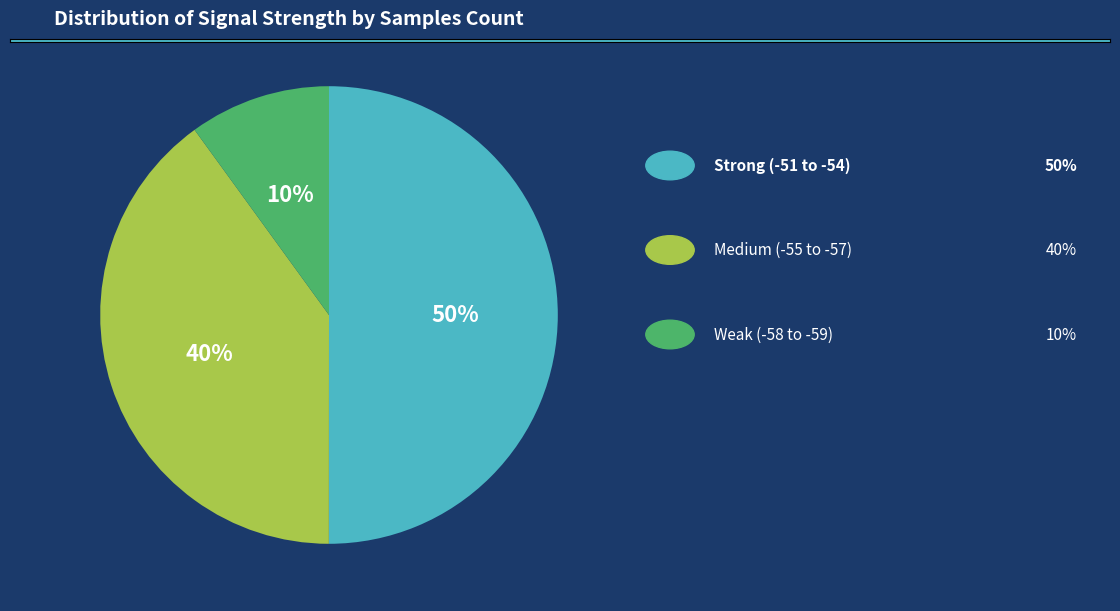

To the nearest percent, what is the difference between the largest and smallest slice percentages?

40%